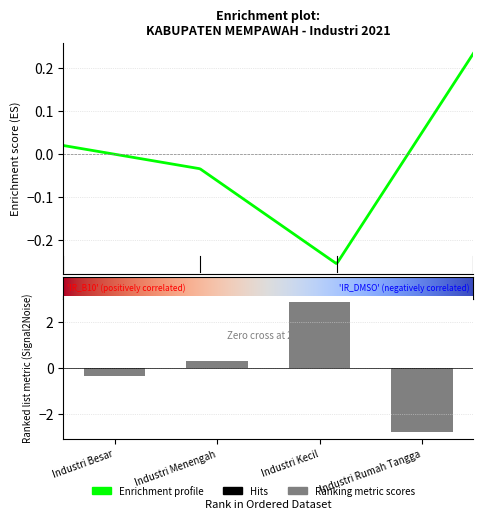

What is the value of the 2nd bar from the left?

0.3